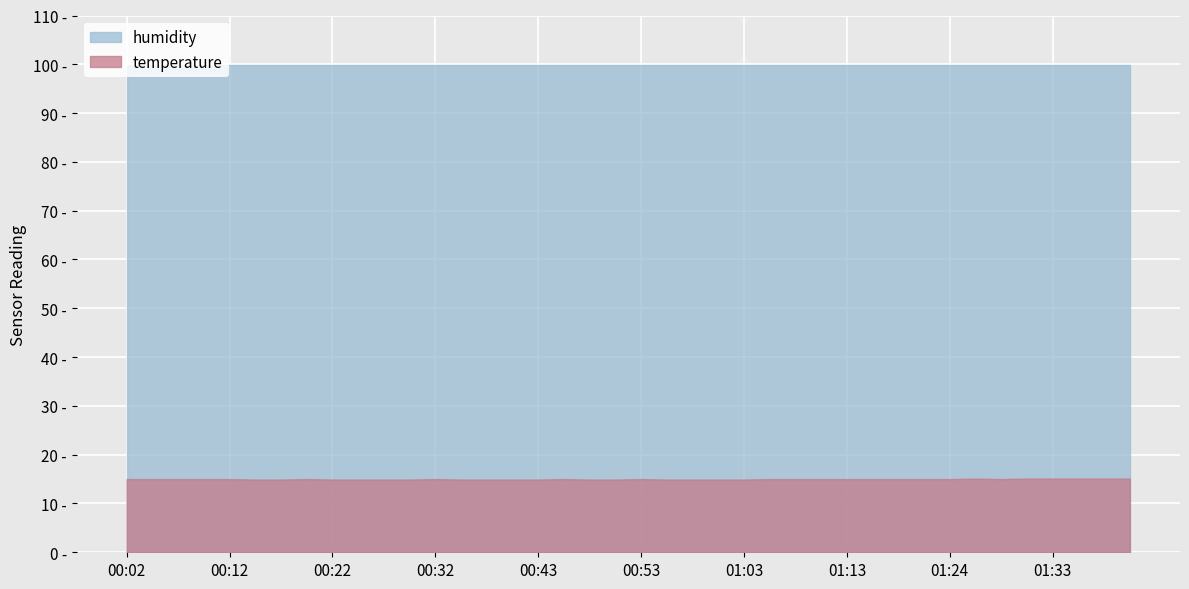

True or false: humidity and temperature cross at least once.

False